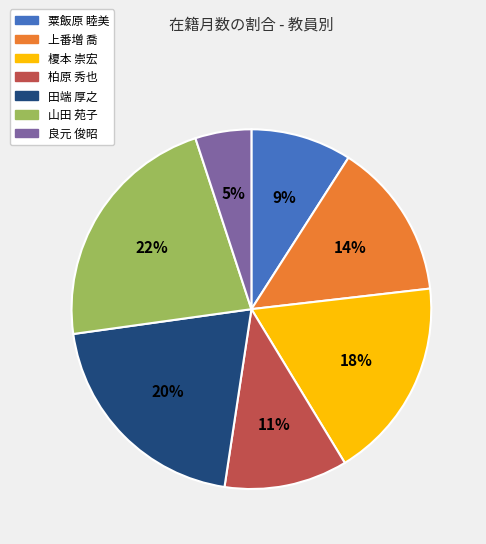

To the nearest percent, what portion does 良元 俊昭 represent?

5%